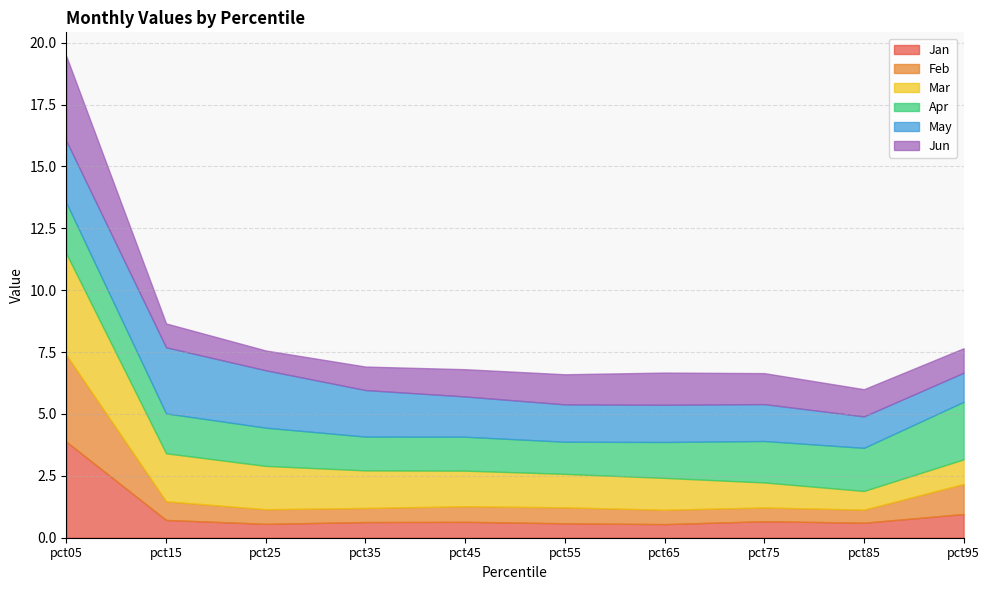

Between which two adjacent categories do Jan and Jun first intersect?

pct05 and pct15